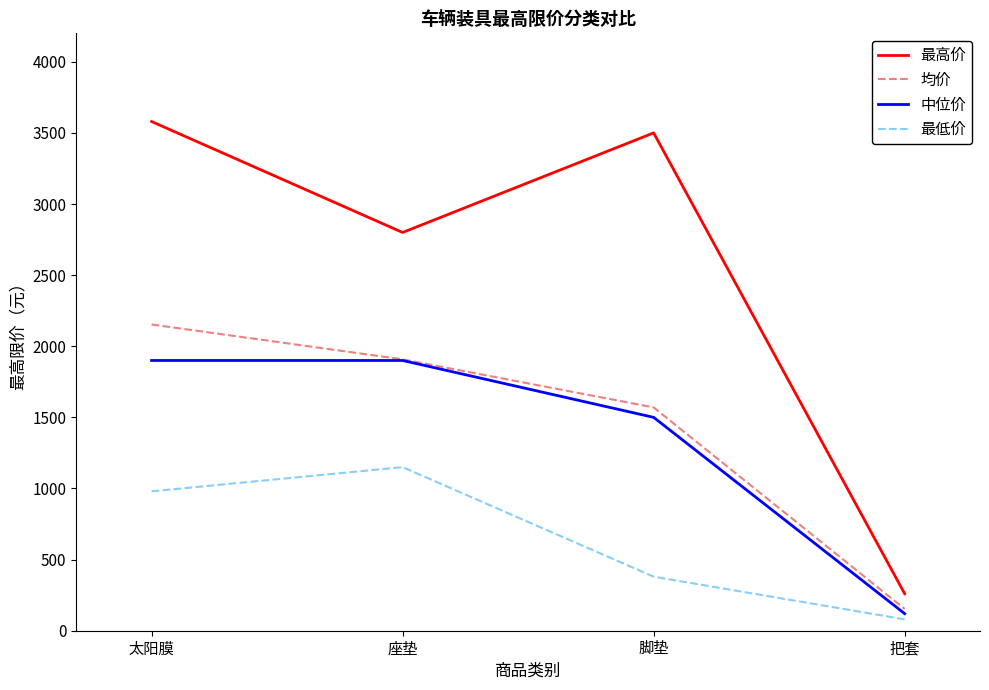

True or false: 均价 and 最高价 cross at least once.

False